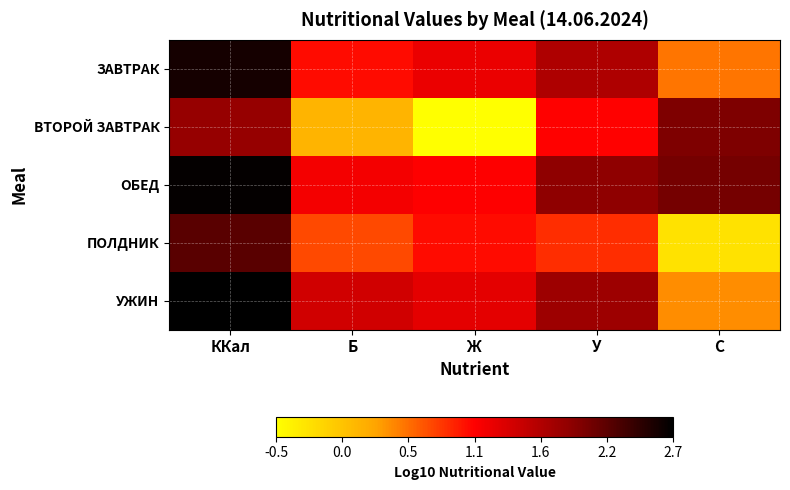

Count the number of categories in the chart.

5